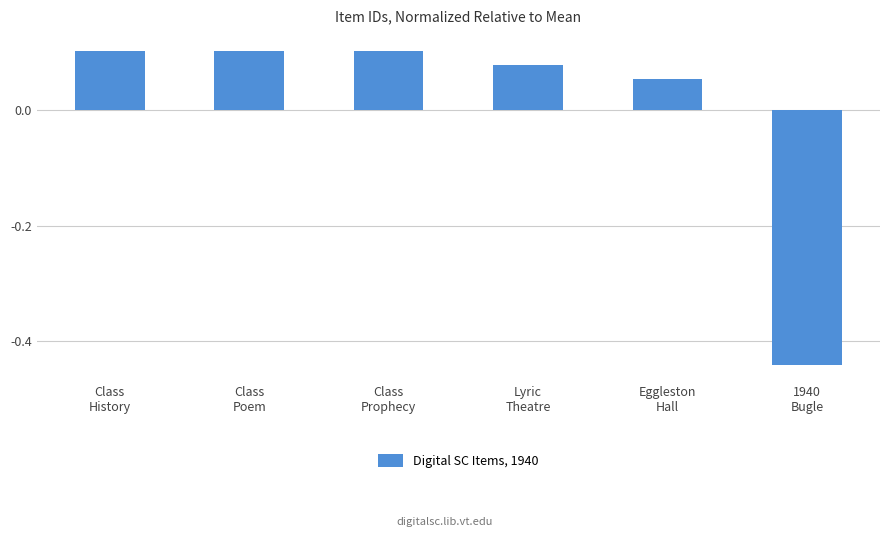

What is the difference between the maximum and minimum values?

0.5